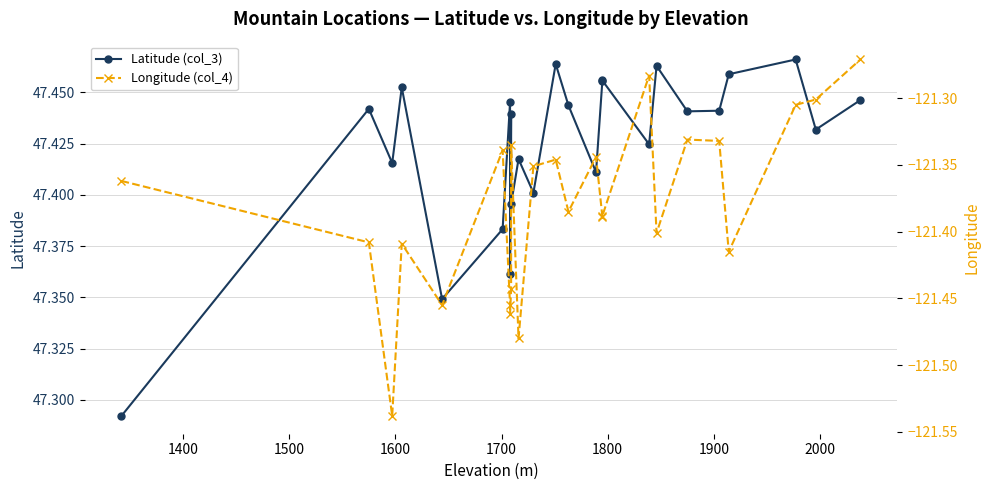

Reading left to right, list all the values displayed in this chart.

Latitude (col_3): 47.3	47.4	47.4	47.5	47.3	47.4	47.4	47.4	47.4	47.4	47.4	47.4	47.5	47.4	47.4	47.5	47.5	47.4	47.5	47.4	47.4	47.5	47.5	47.4	47.4
Longitude (col_4): -121.4	-121.4	-121.5	-121.4	-121.5	-121.3	-121.5	-121.5	-121.4	-121.3	-121.5	-121.4	-121.3	-121.4	-121.3	-121.4	-121.4	-121.3	-121.4	-121.3	-121.3	-121.4	-121.3	-121.3	-121.3